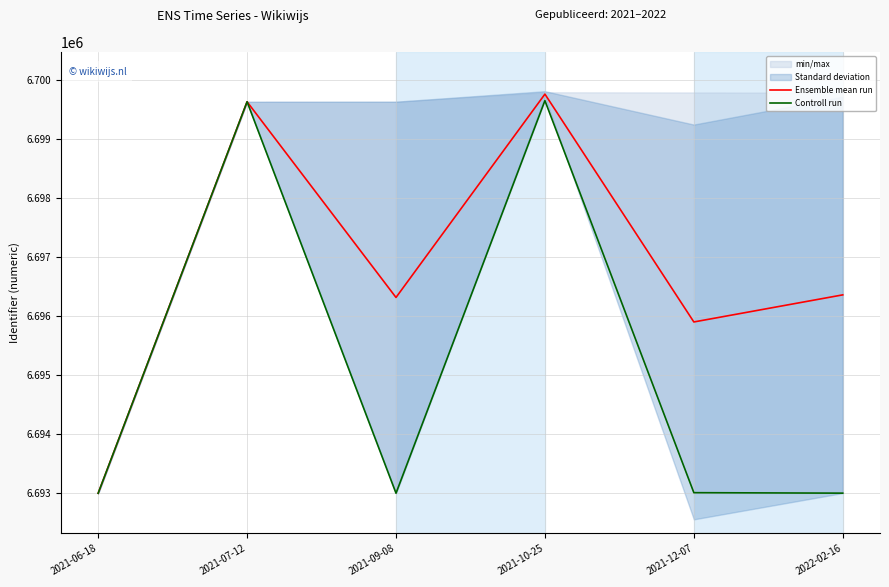

At 2021-12-07, list the series in order from largest to smallest.

Ensemble mean run, Controll run